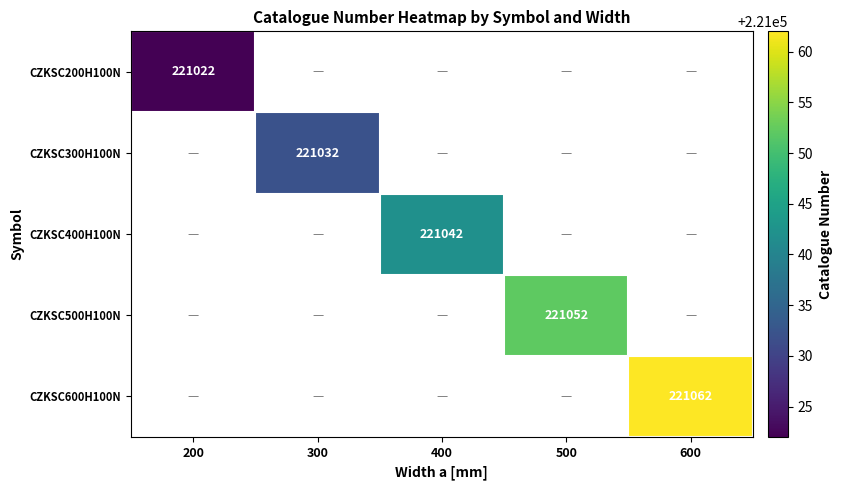

The value of CZKSC500H100N at 500 is 221052. True or false?

True